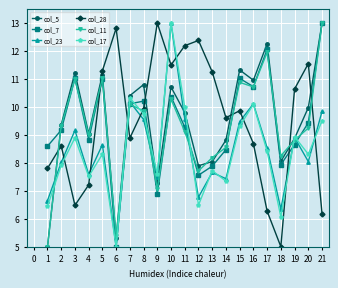

What is the total value across all series at 10?

68.9